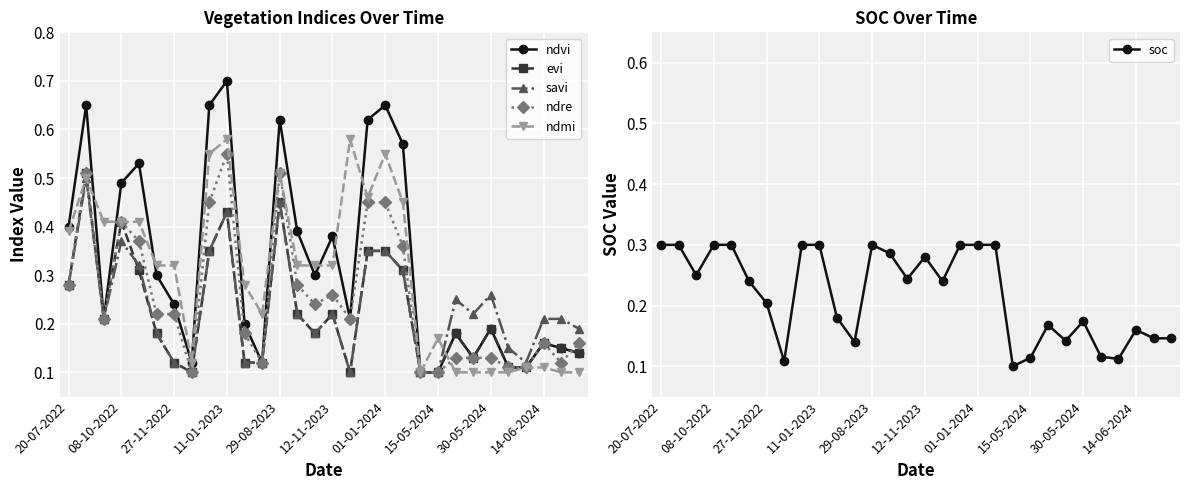

How many lines are shown in the chart?

6